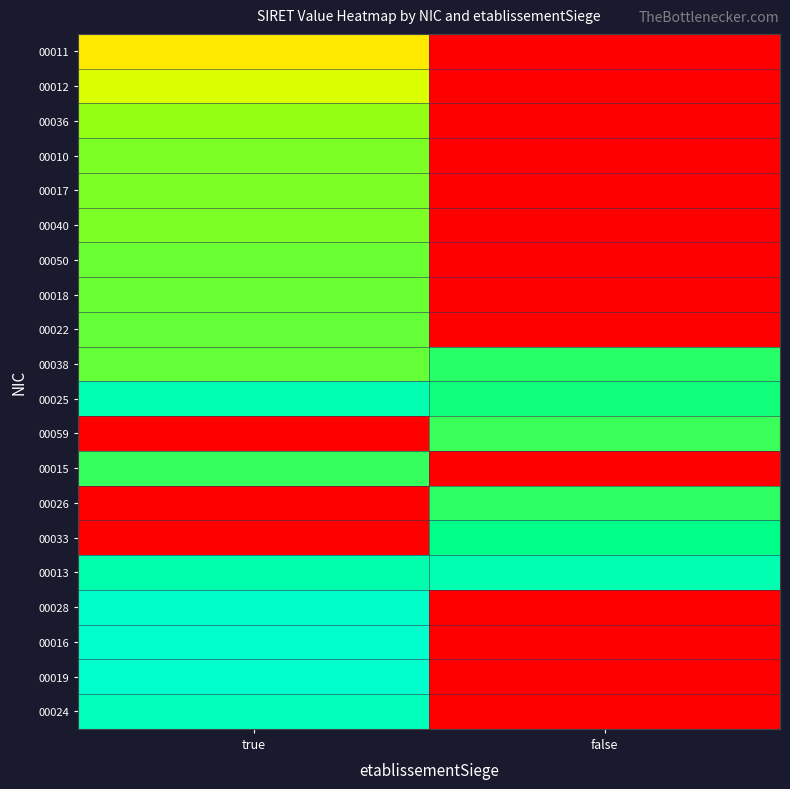

Between false and true, which is larger?

true